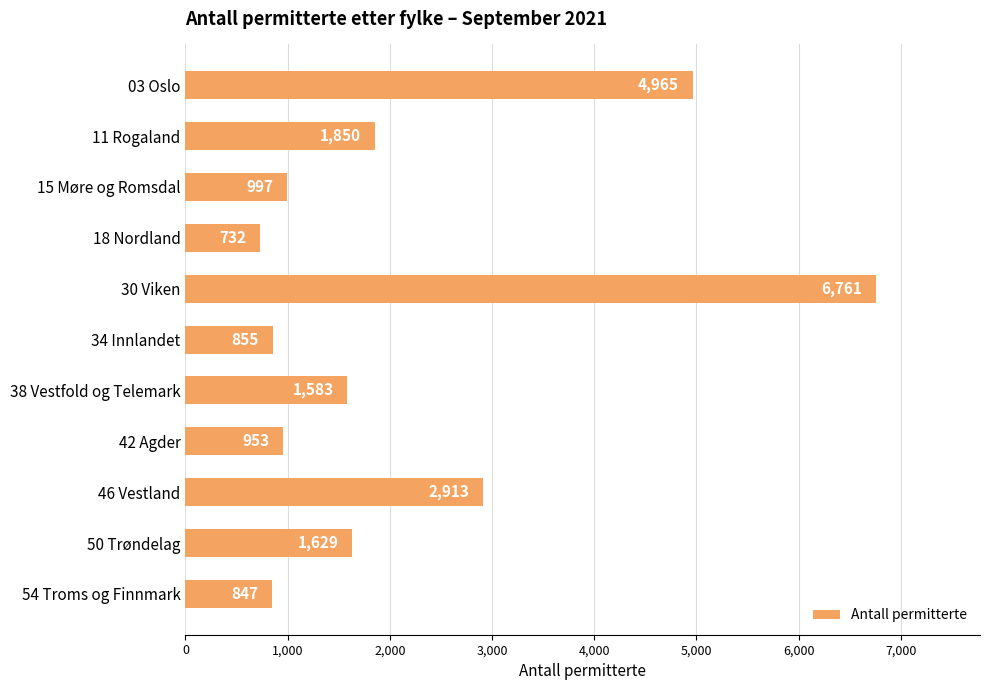

The chart shows a value of 2913 at 46 Vestland. True or false?

True